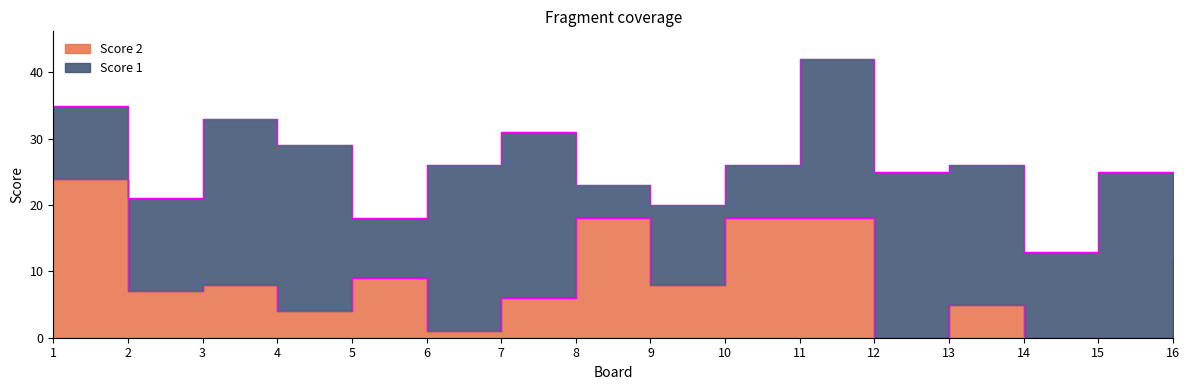

The chart shows a value of 8 at 8. True or false?

False